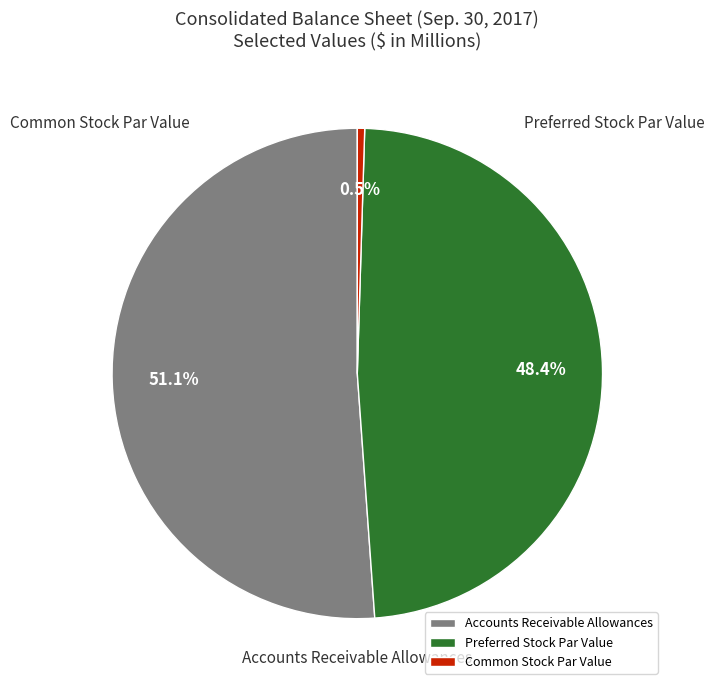

What is the majority slice?

Accounts Receivable Allowances